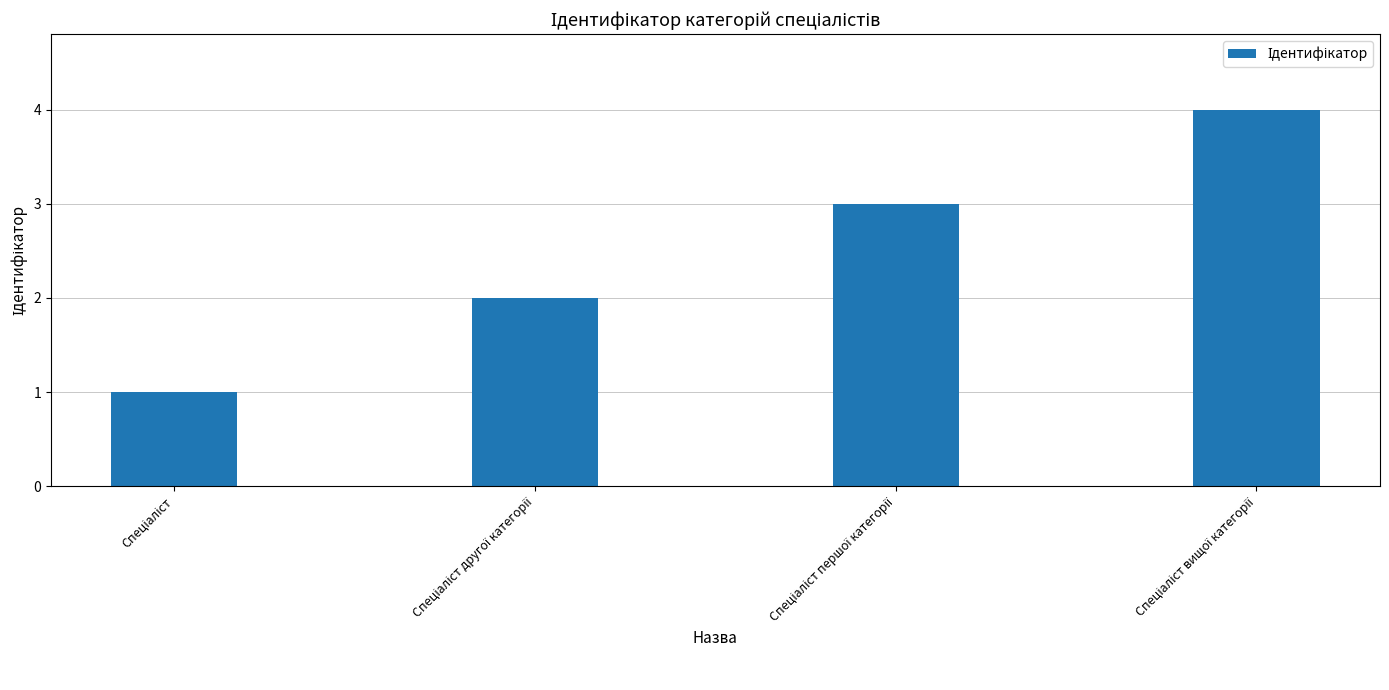

What is the greatest value displayed?

4